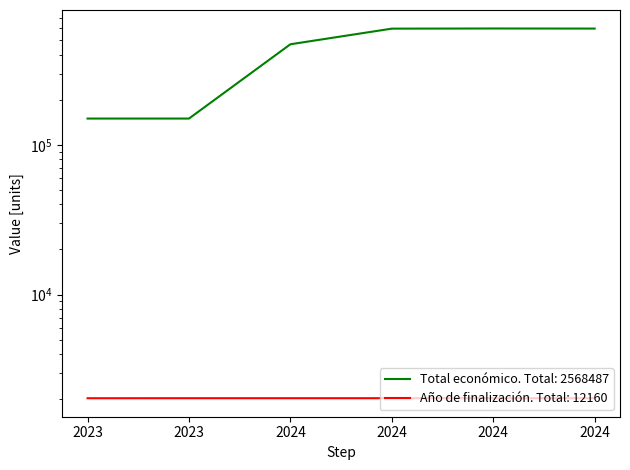

What are all the series names shown in the legend?

Total económico, Año de finalización